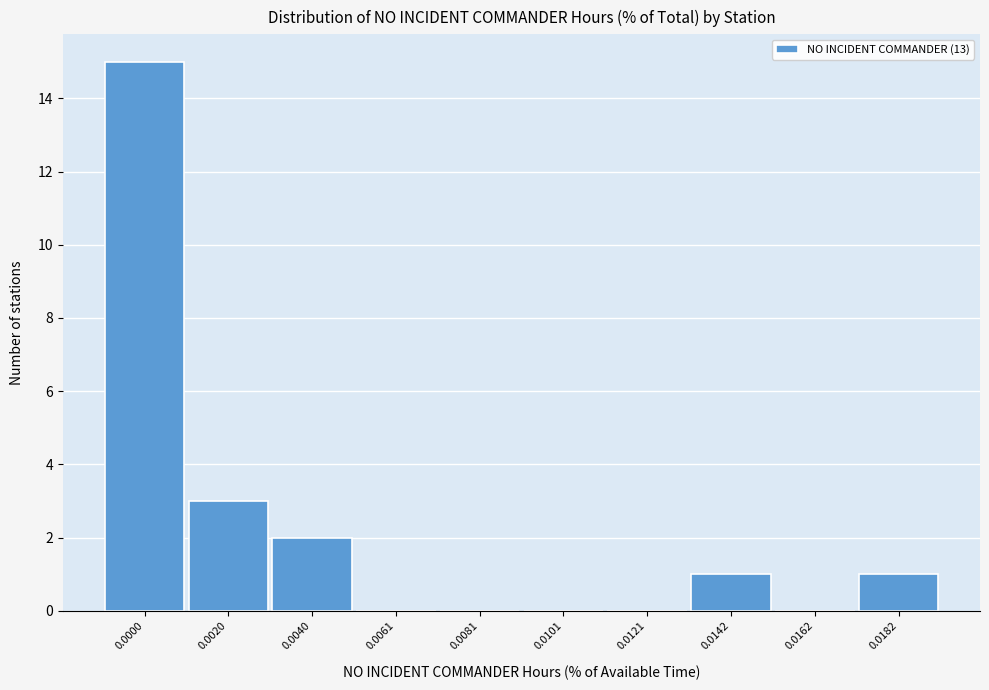

Reading left to right, list all the values displayed in this chart.

0.0000=15	0.0020=3	0.0040=2	0.0061=0	0.0081=0	0.0101=0	0.0121=0	0.0142=1	0.0162=0	0.0182=1